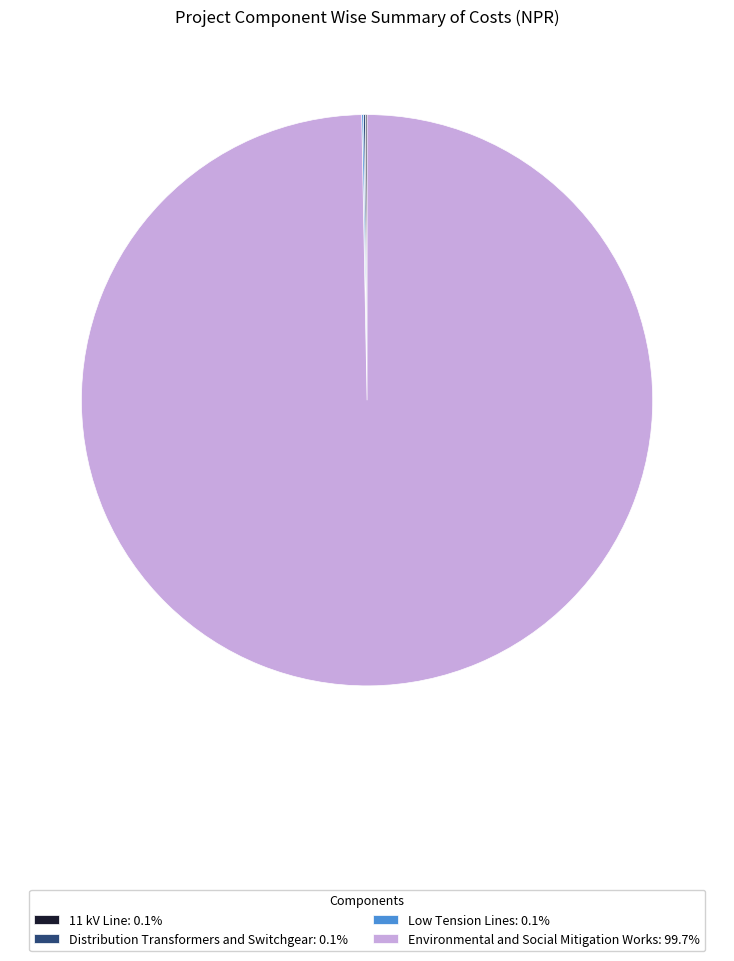

Does Environmental and Social Mitigation Works: 99.7% account for over 50% of the chart?

Yes